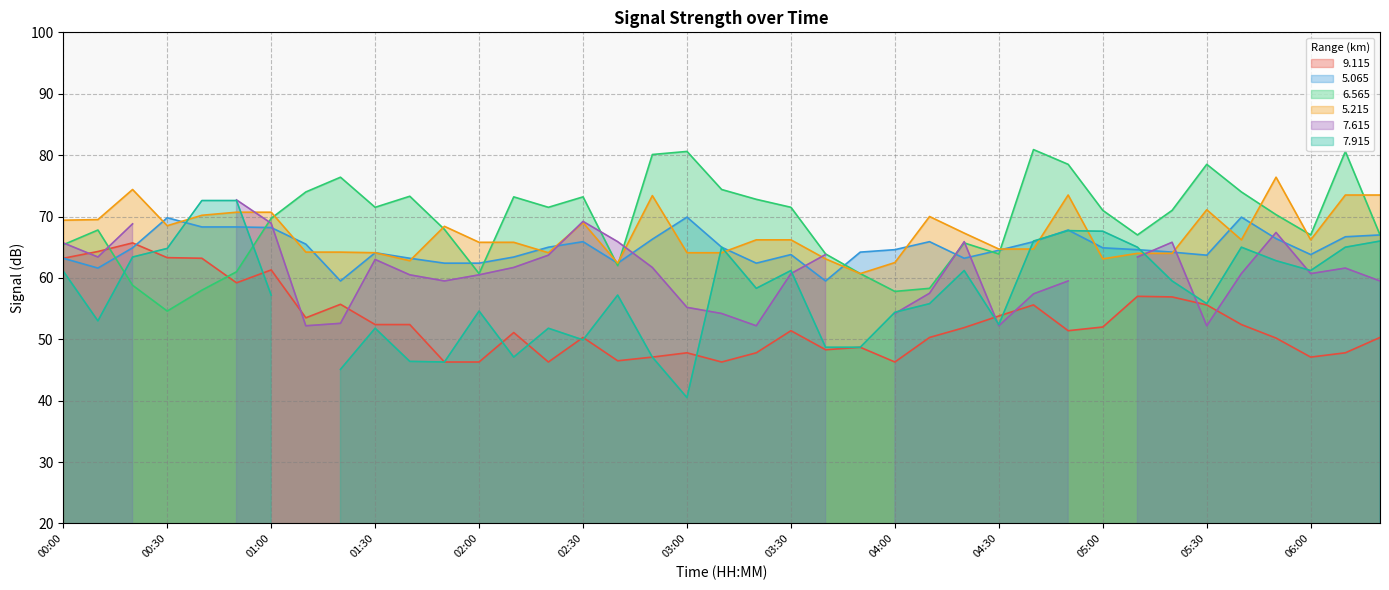

Which series changed the most between 01:10 and 03:20?

9.115